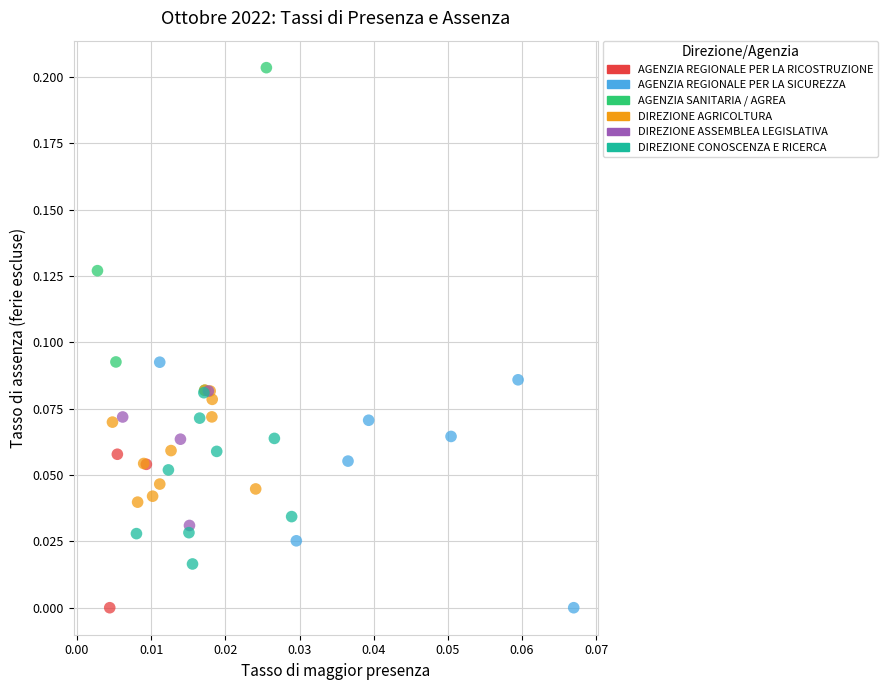

Which series contains the highest Y value?

AGENZIA SANITARIA / AGREA